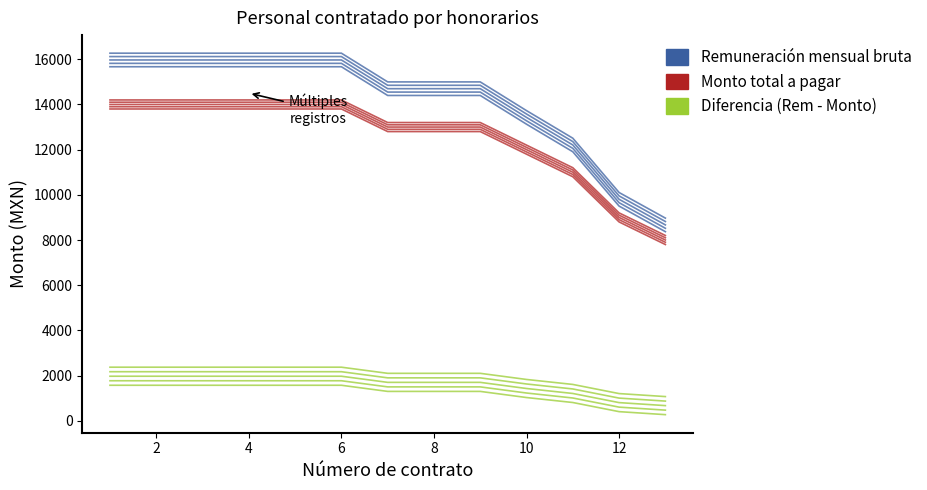

Rank the series at 8 from highest to lowest value.

Remuneración mensual bruta, Monto total a pagar, Diferencia (Rem - Monto)